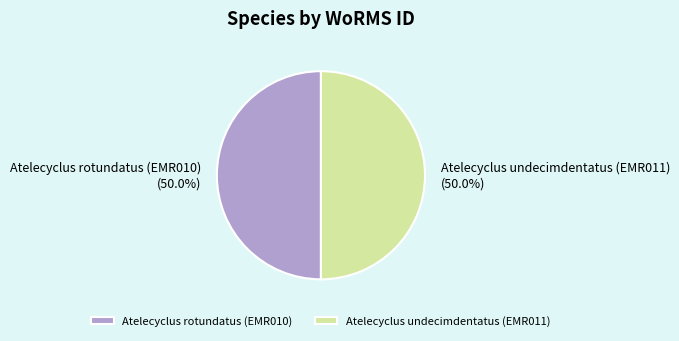

Approximately how many times larger is the value at Atelecyclus undecimdentatus (EMR011) compared to Atelecyclus rotundatus (EMR010)?

1.0